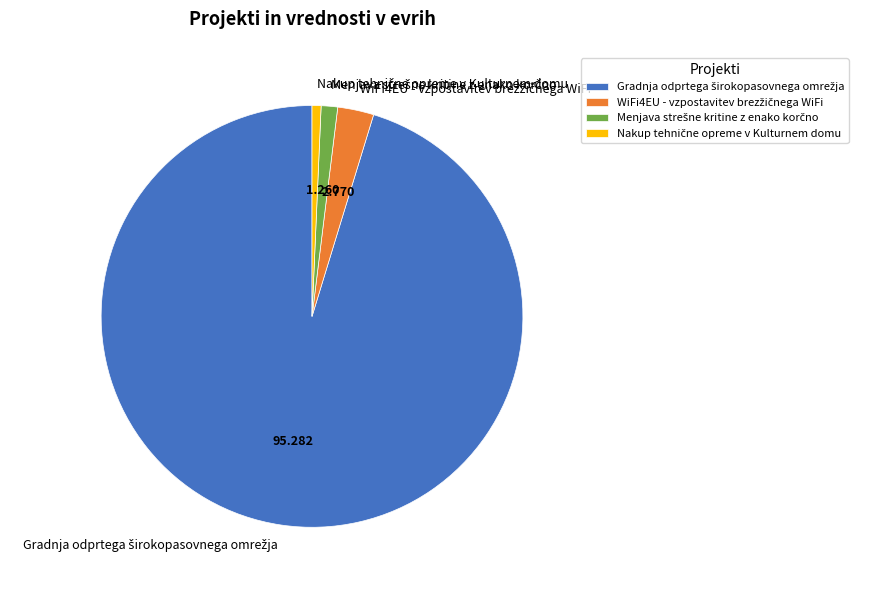

Does any single category account for the majority?

Yes